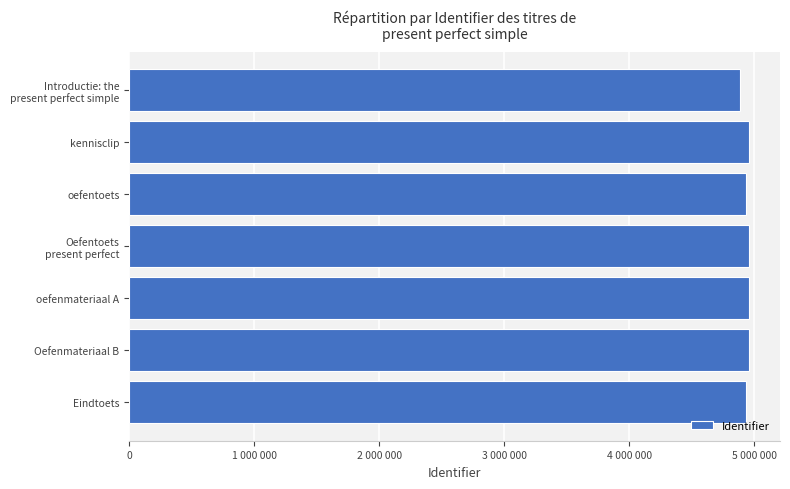

Are the bars grouped side by side (vs. stacked)?

No